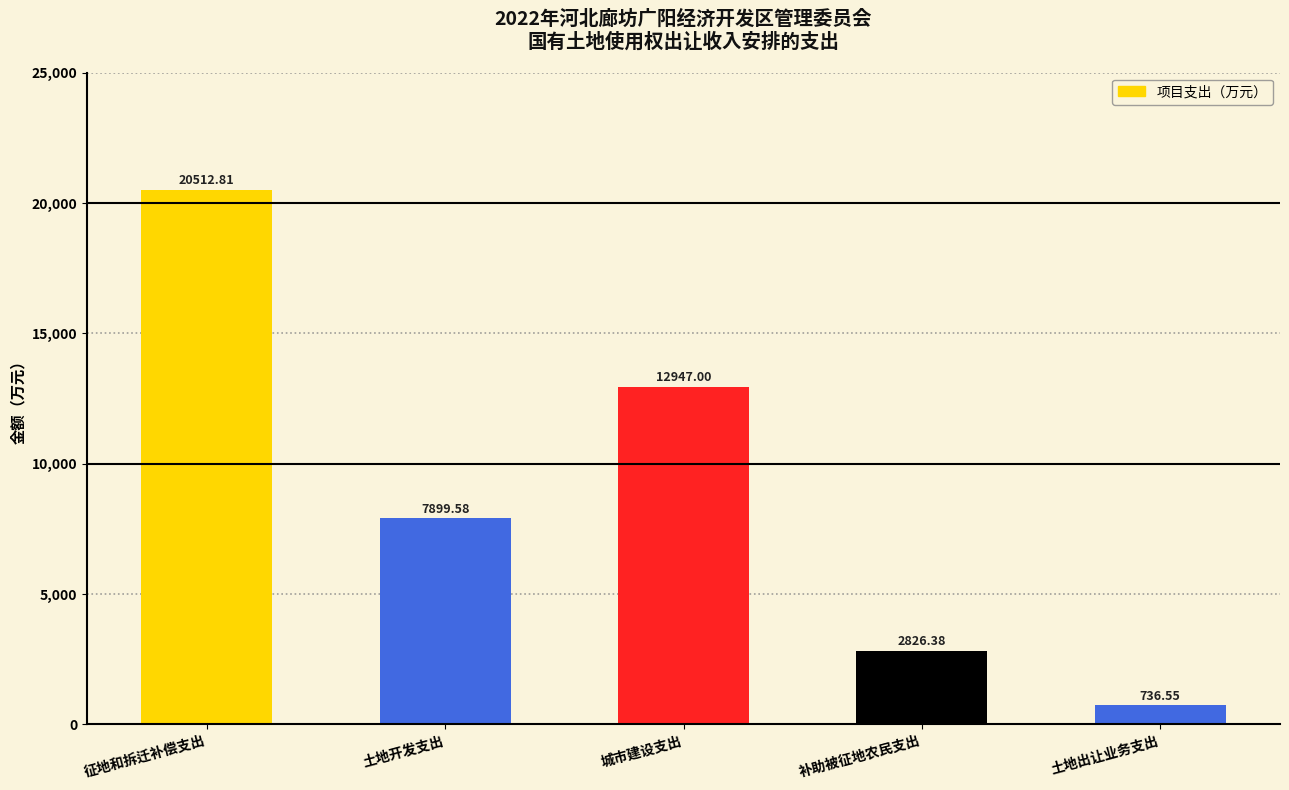

The chart shows a value of 4777.4 at 补助被征地农民支出. True or false?

False